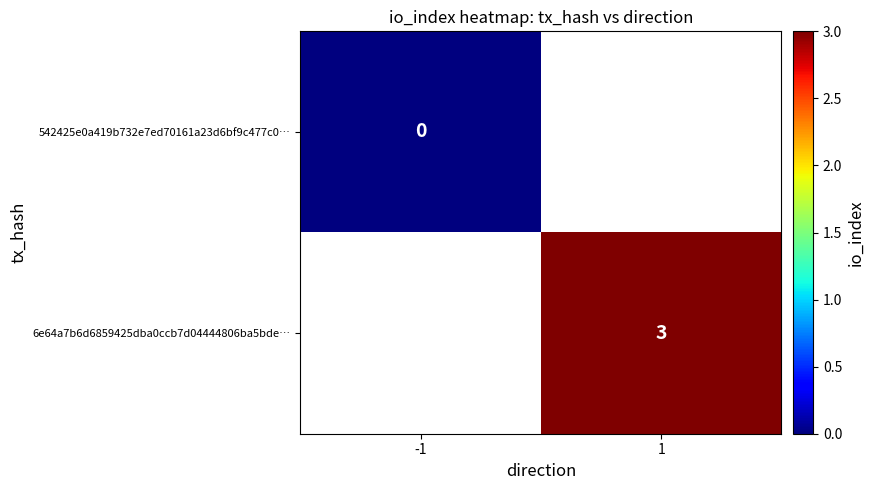

How many distinct data groups are displayed?

2